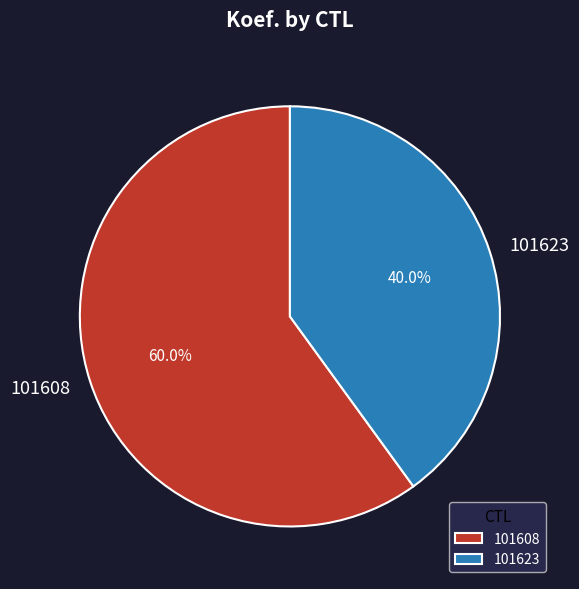

Combined, what portion of the pie is 101608 and 101623?

100.0%